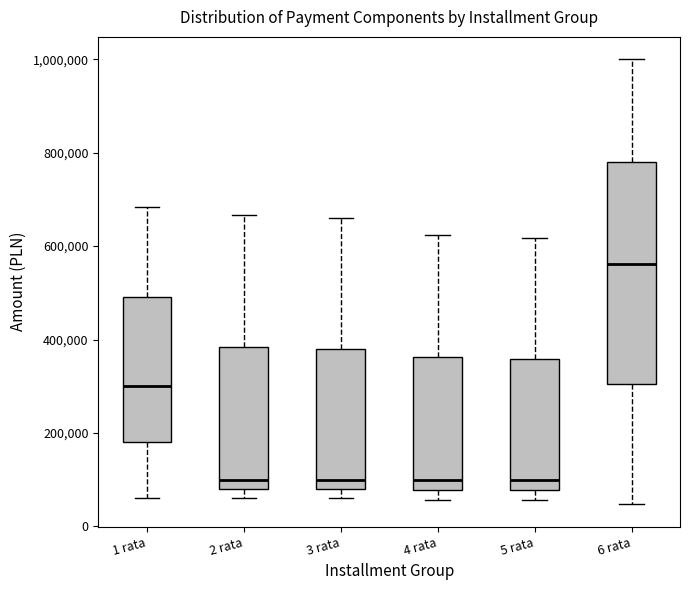

Which box is the tallest, from its lower edge to its upper edge?

6 rata